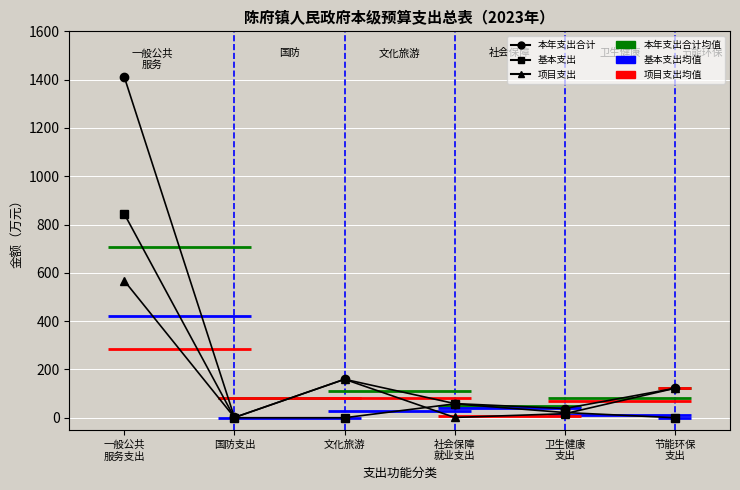

How many lines are shown in the chart?

3